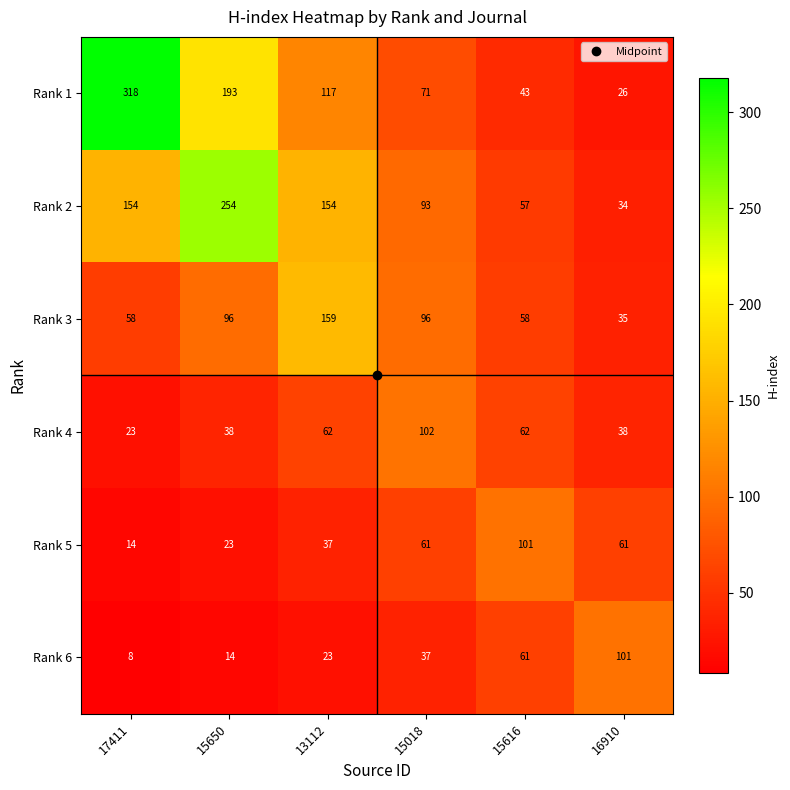

What is the maximum value shown in the chart?

318